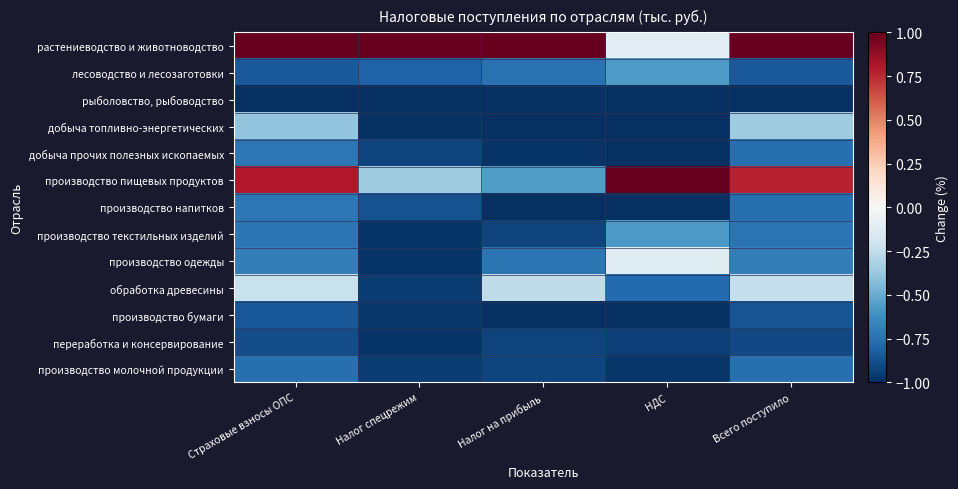

What is the difference between the highest and lowest values at Налог на прибыль?

2.0